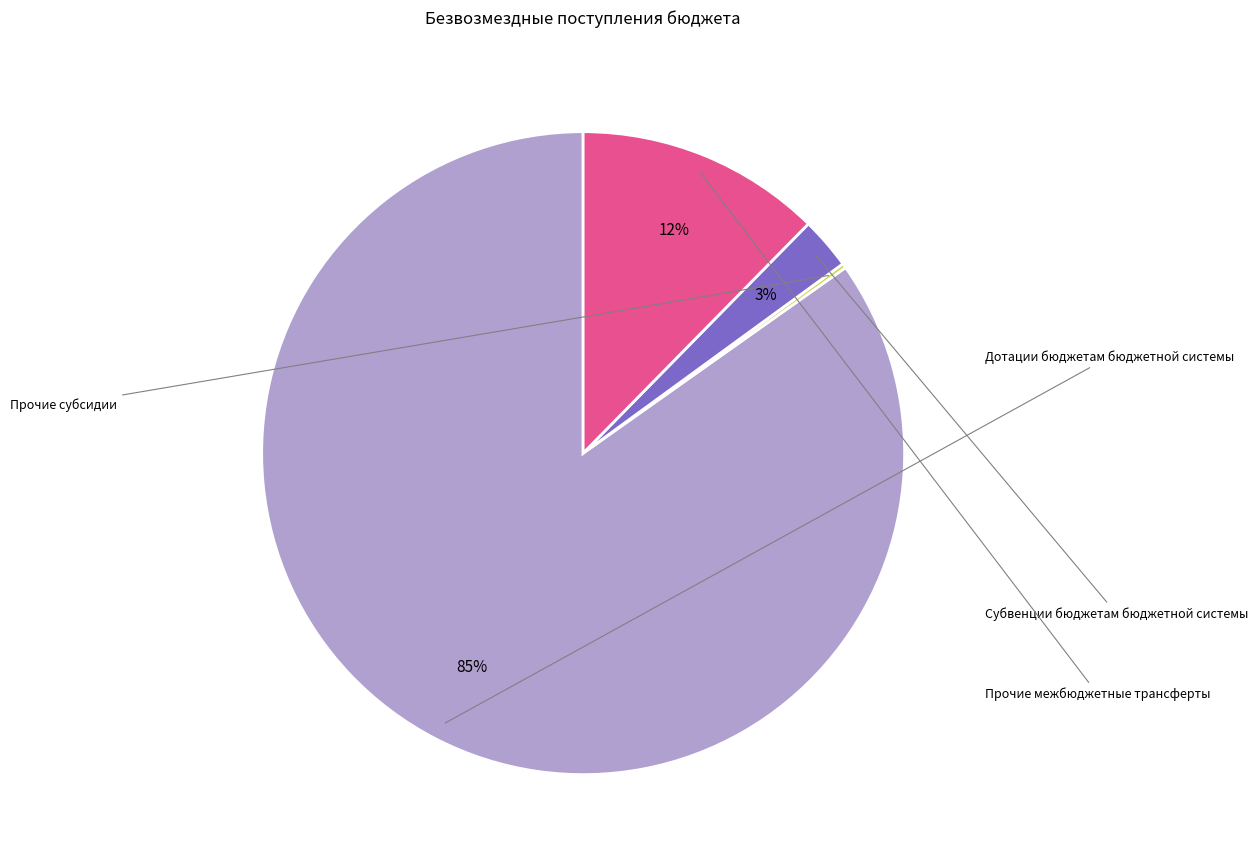

Is there a majority slice in this chart?

Yes